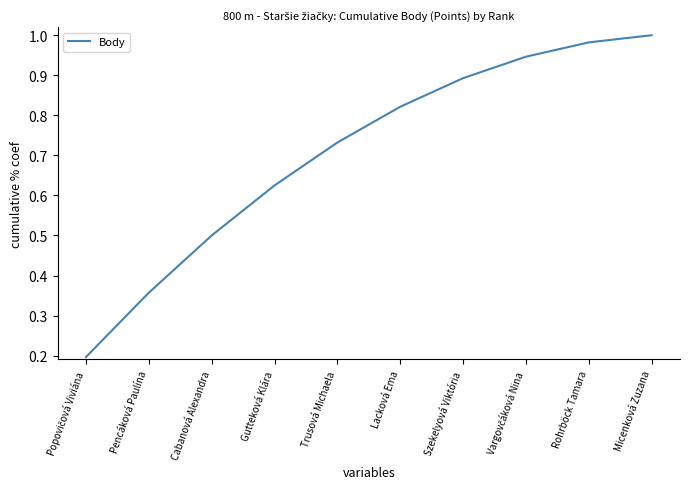

What value does the data have at Cabanová Alexandra?

0.5